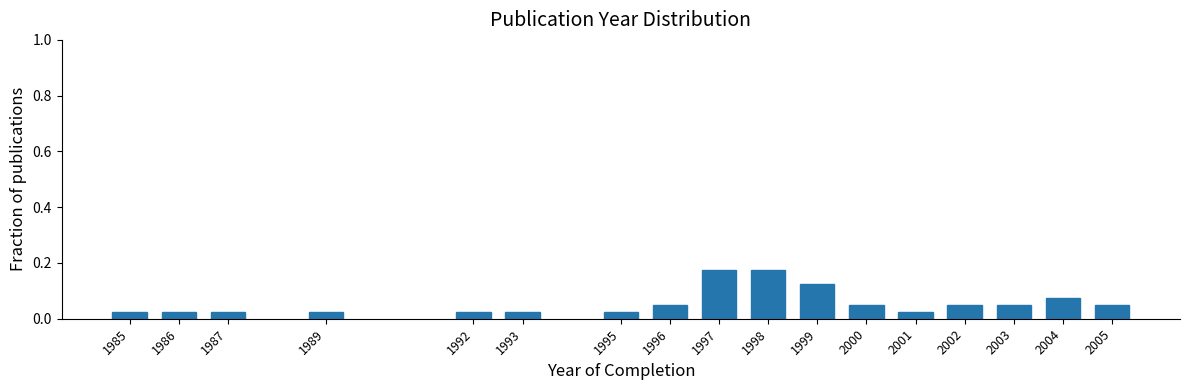

Between 1999 and 1989, which is larger?

1999